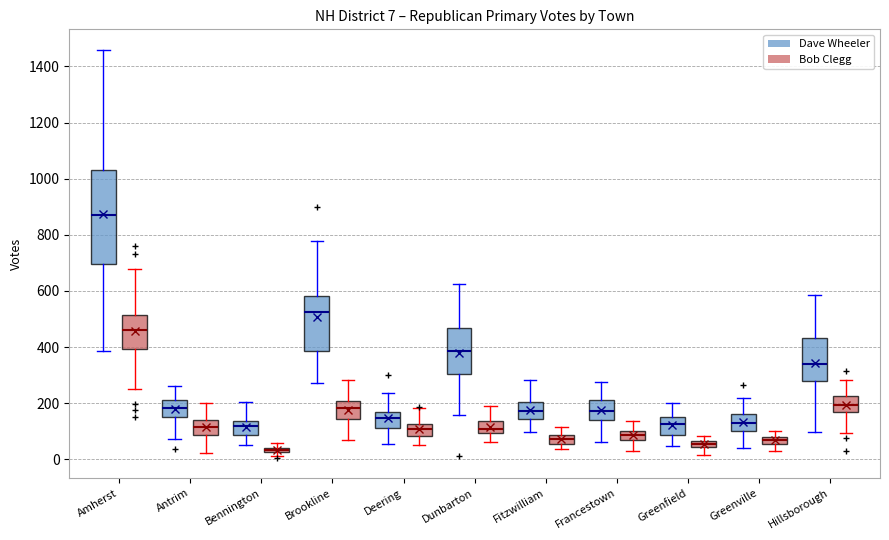

Which box is the tallest, from its lower edge to its upper edge?

Amherst (Dave Wheeler)